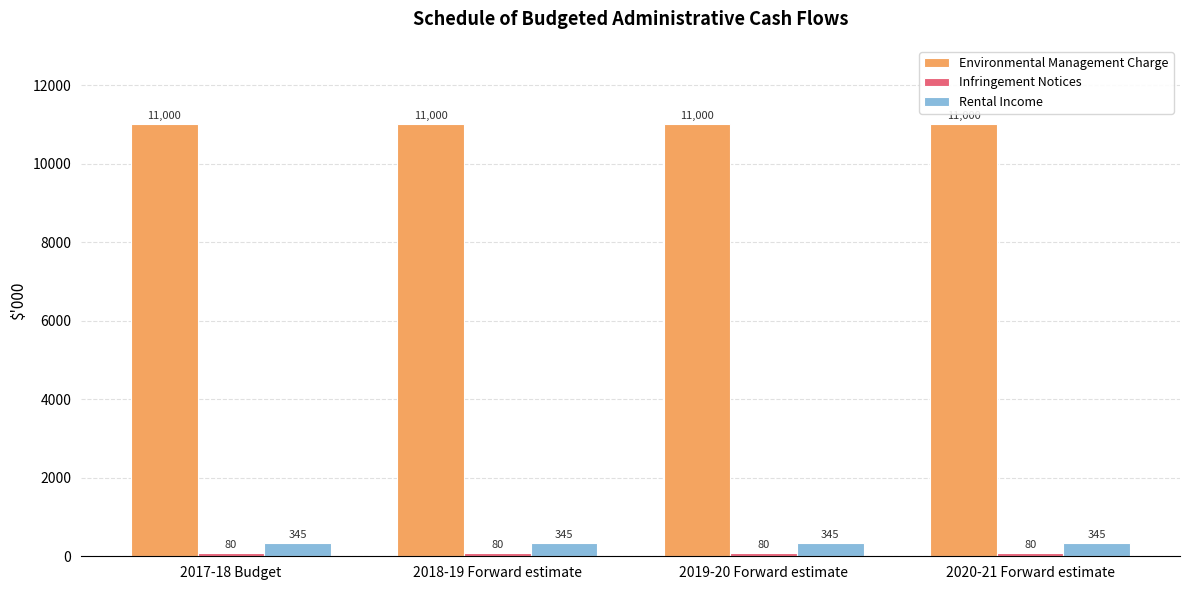

What position from the left is 2018-19 Forward estimate?

2